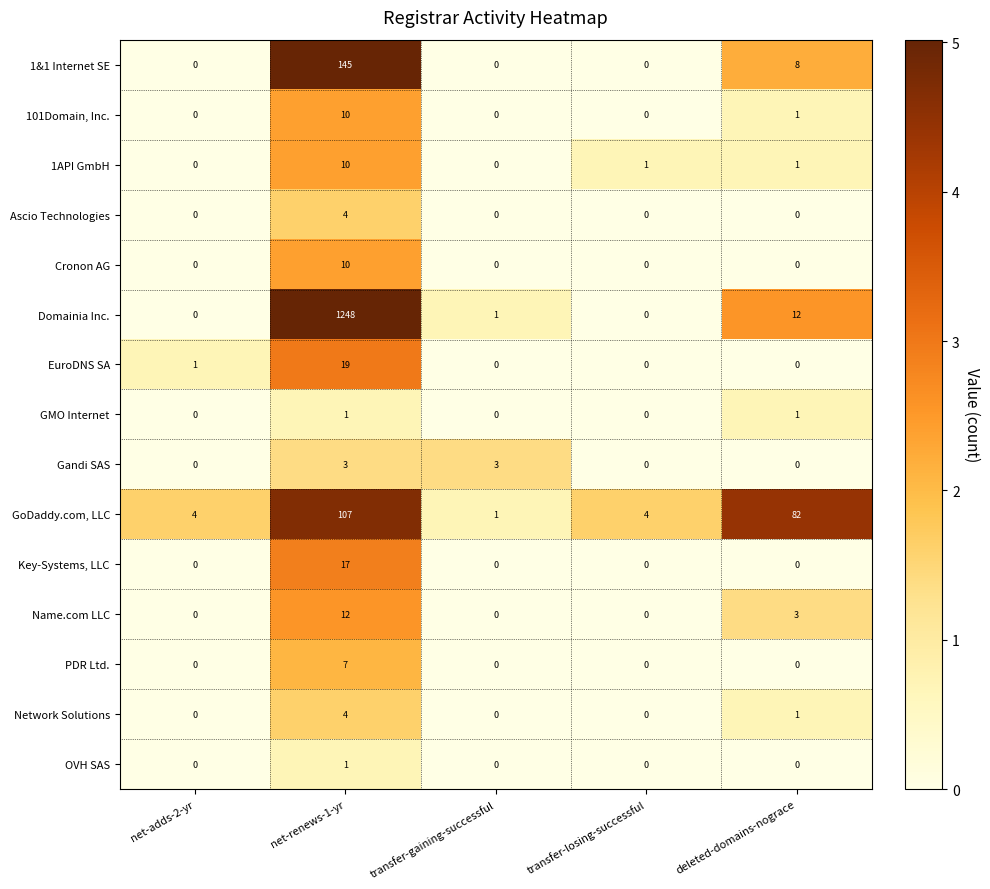

Which series has the largest range (max minus min)?

Domainia Inc.